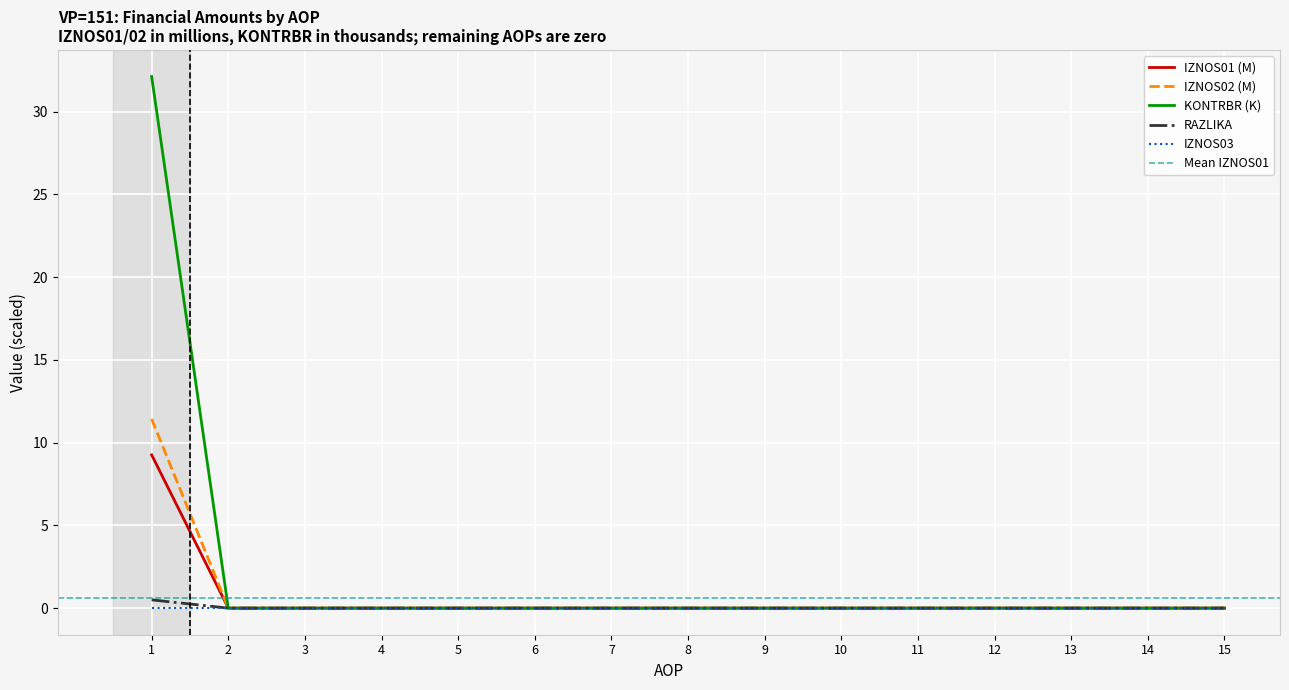

What is the average value of the IZNOS02 series?

0.8